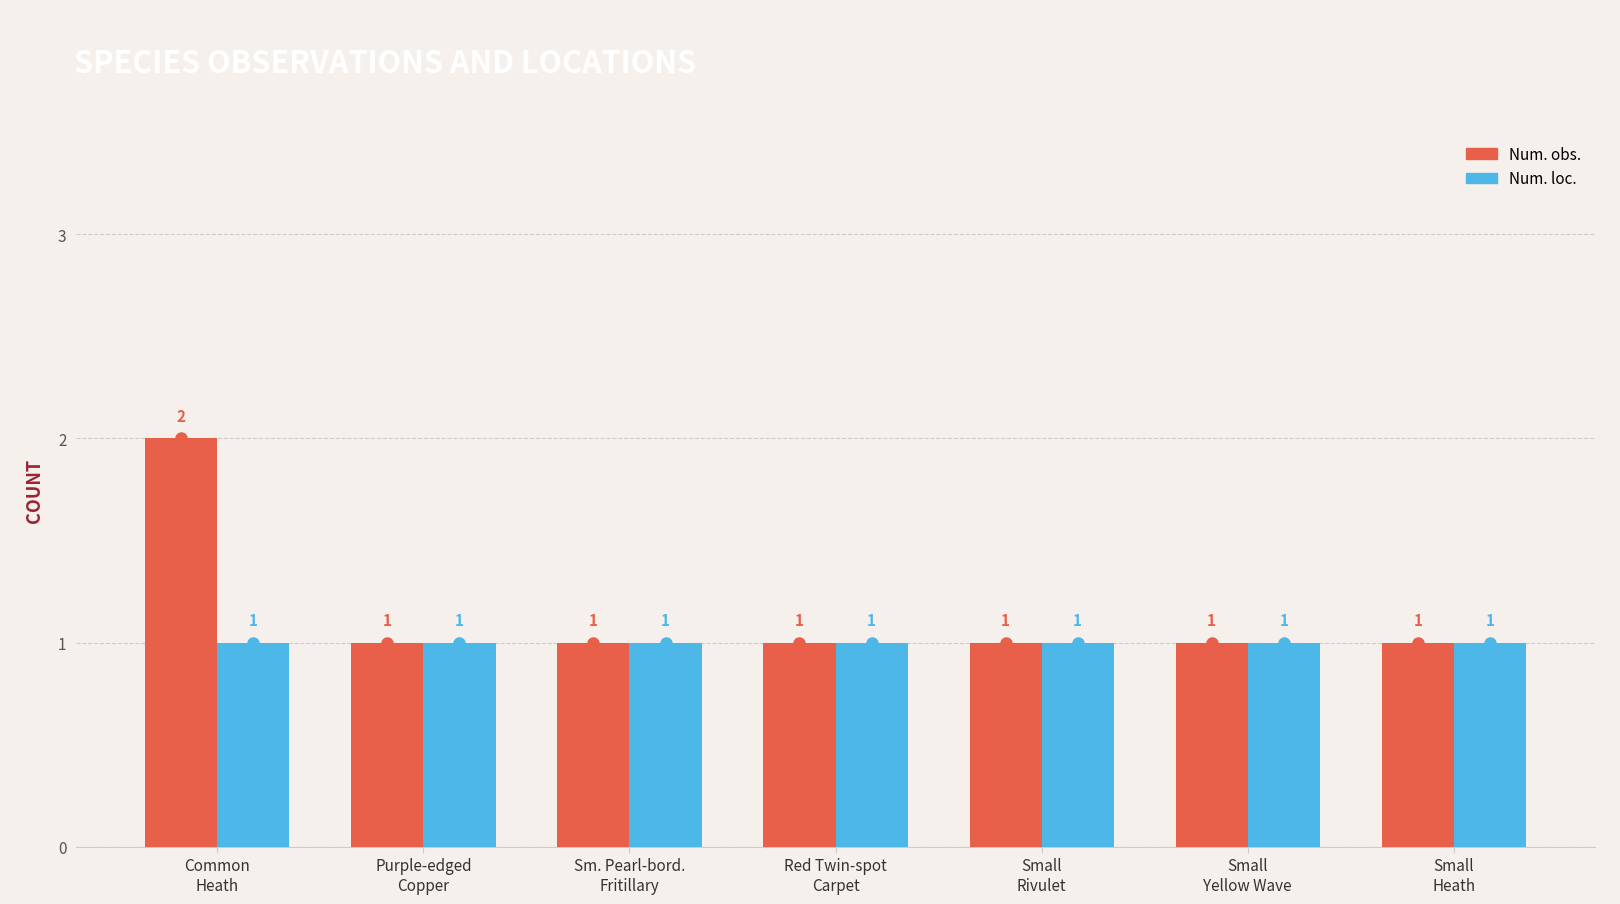

What is the label of the 5th bar from the right?

Sm. Pearl-bord.
Fritillary